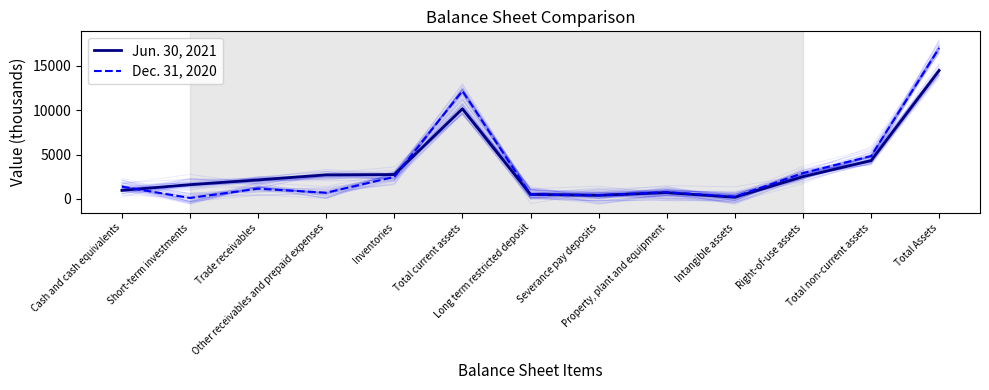

In Jun. 30, 2021, how many points are higher than both neighbors (excluding endpoints)?

2